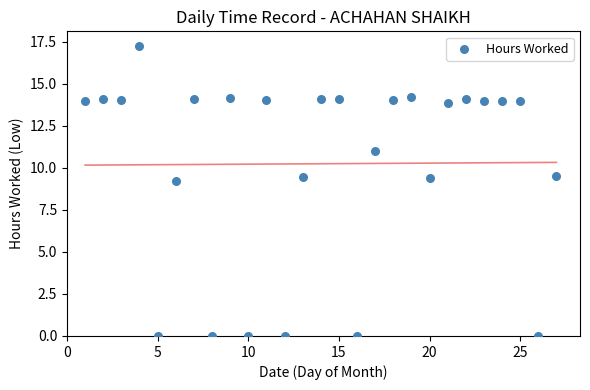

What is the range of X values (max minus min)?

26.0